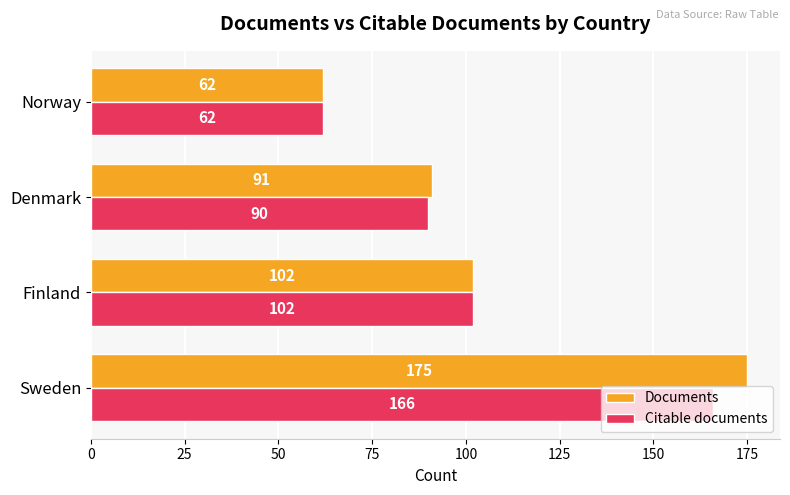

What is the average value of the Citable documents series?

105